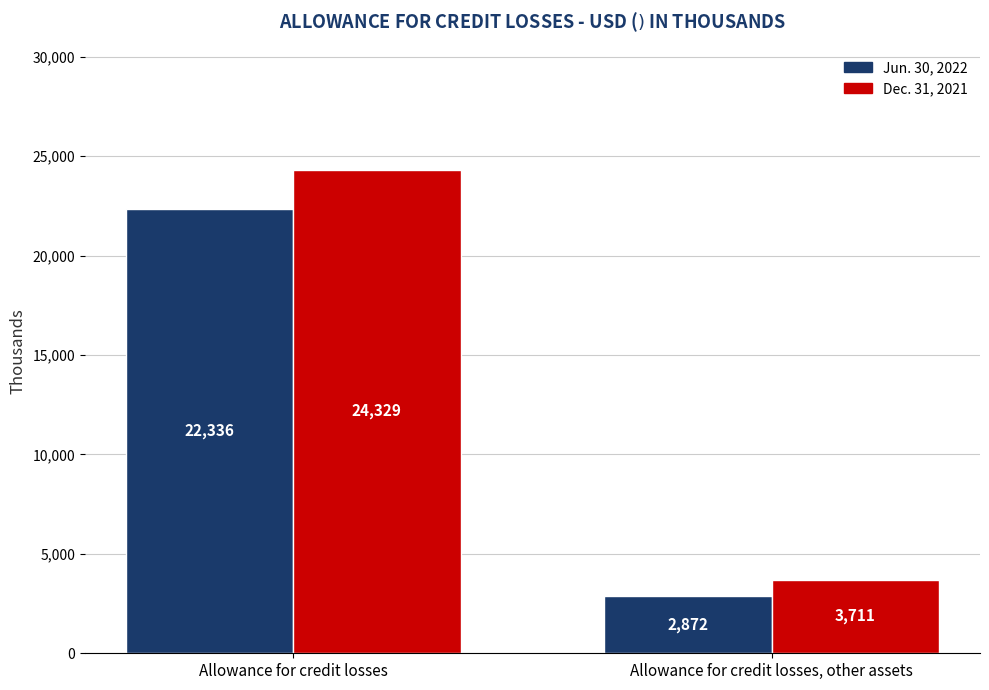

What is the minimum value for Jun. 30, 2022?

2872